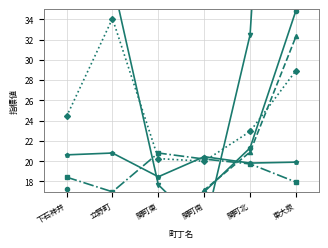

Rank the series at 関町南 from lowest to highest value.

増加実数/30+19, 人口(計) /1000, 平成17年国勢調査人口 /1000, 率+21, 人口密度 /800, 世帯当り人員×9+1